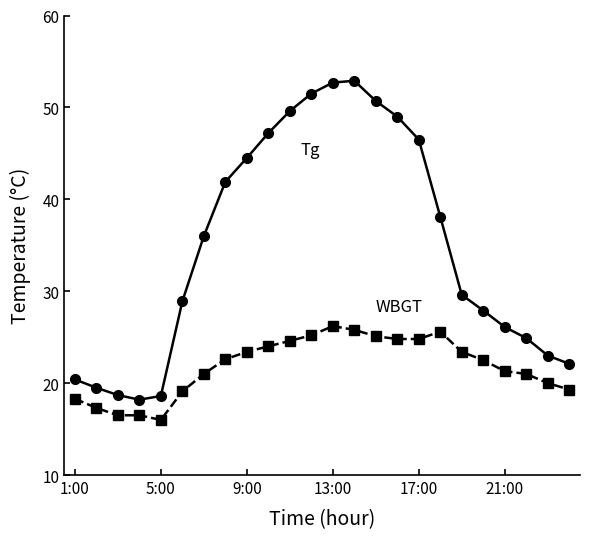

What is the greatest value displayed?

52.9